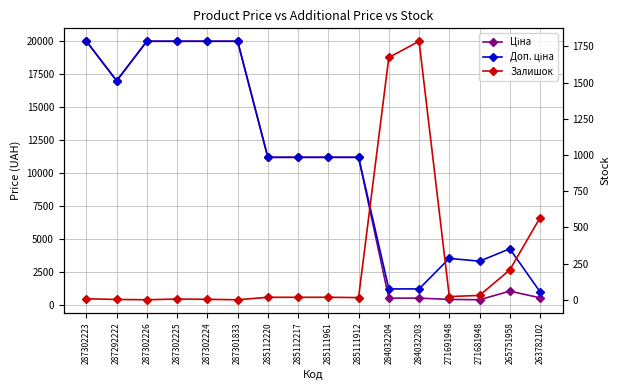

What is the total value across all series at 271691948?

4010.1